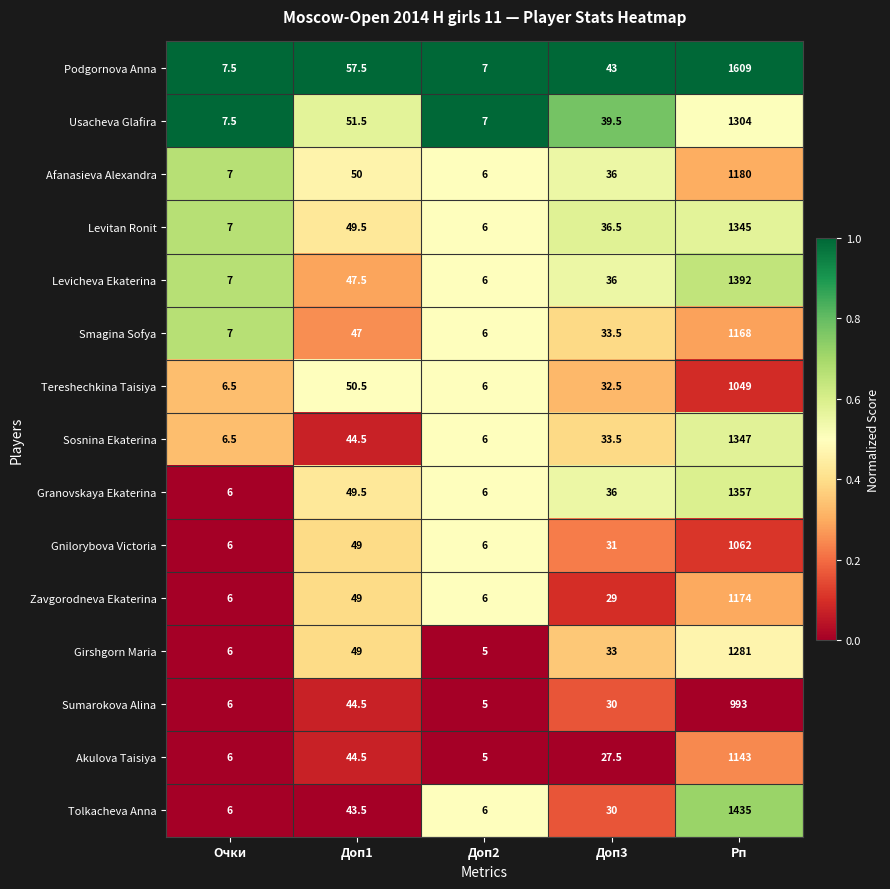

What is the total value across all series at Доп3?

507.0